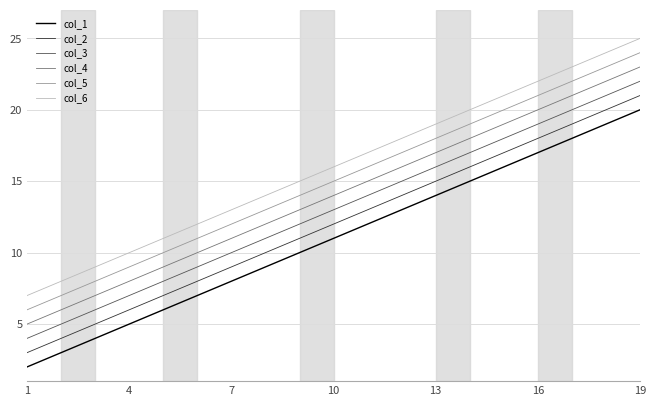

List the series in order of their peak value, highest first.

col_6, col_5, col_4, col_3, col_2, col_1